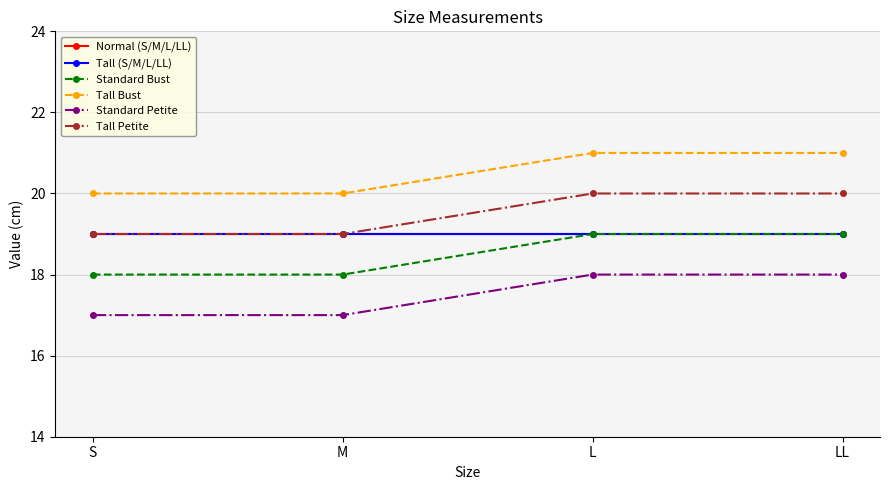

What is the difference between the highest and lowest values at S?

3